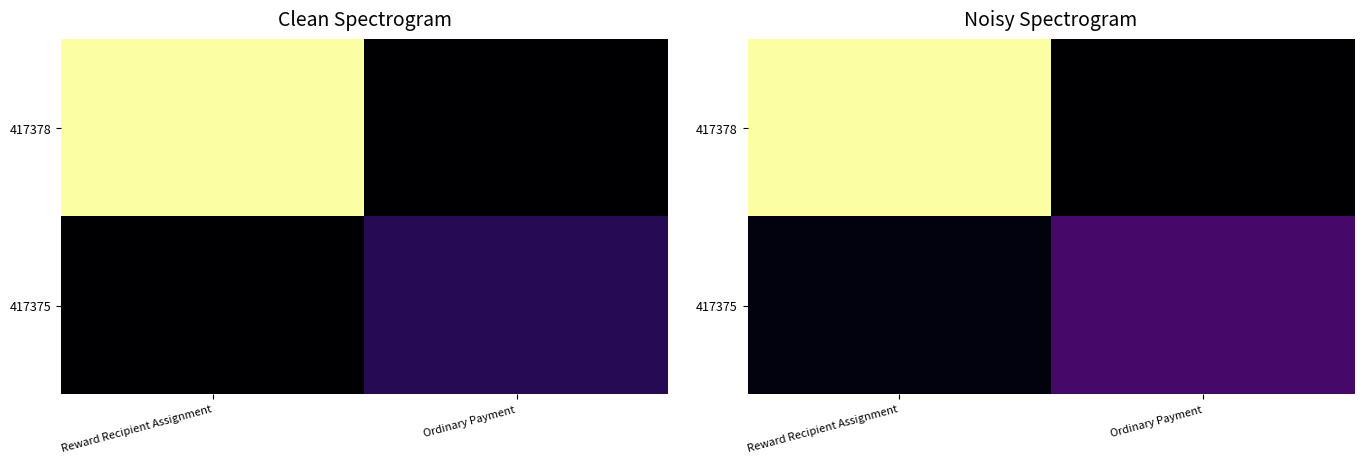

Which series has the widest spread of values?

417378